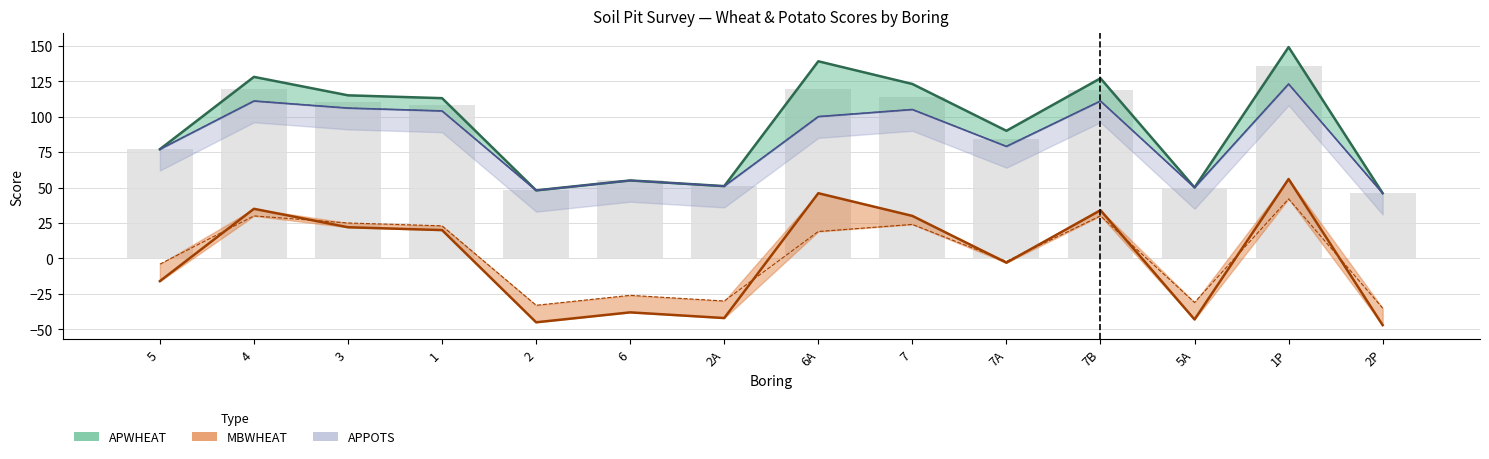

Rank the series at 1 from lowest to highest value.

MBWHEAT, MBPOTS, APPOTS, APWHEAT